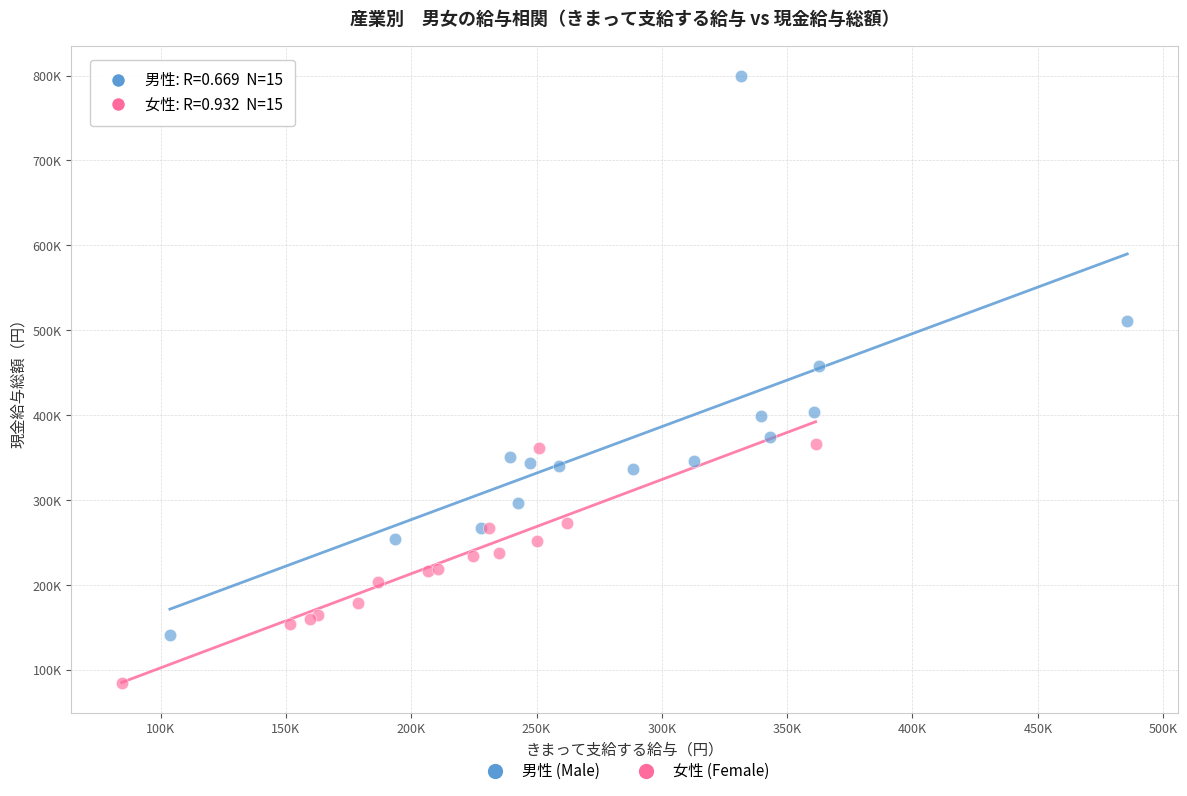

What are all the series names shown in the legend?

男性 (Male), 女性 (Female)